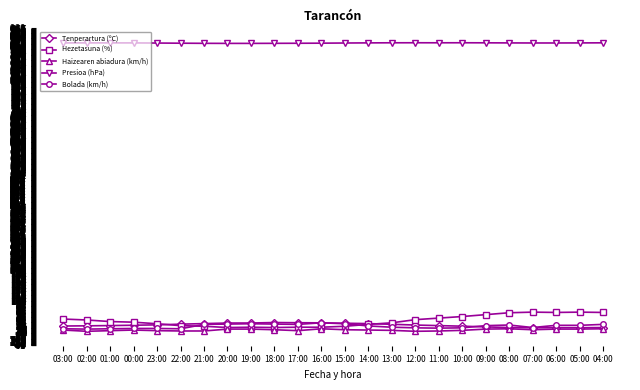

Count the number of categories in the chart.

24